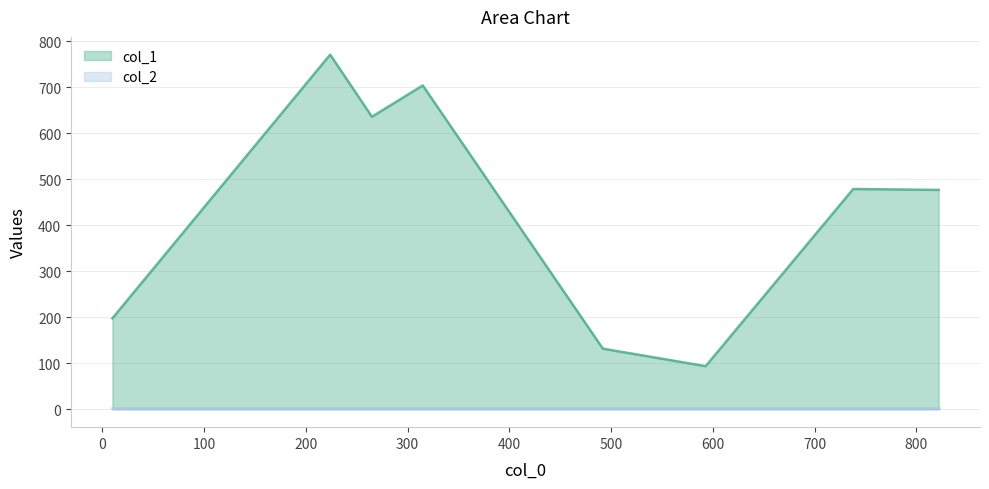

Between 224 and 315, which series saw the biggest shift?

col_1